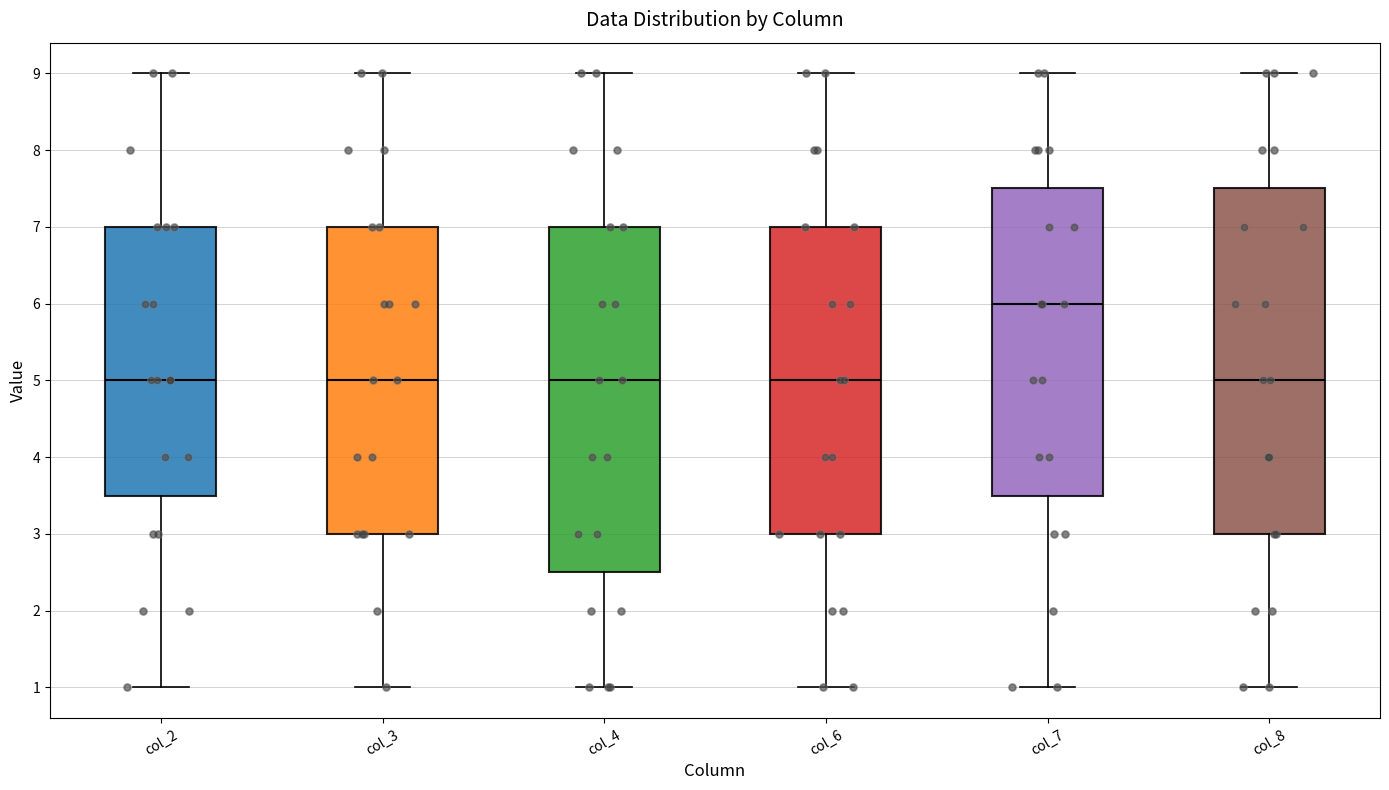

Reading left to right, transcribe this box plot: for each box, give where its median line is, the range the box spans, and where its two whiskers end, as read against the y-axis. The values are not printed on the chart, so give them approximately, as read against the axis.

col_2: median 5.0, box 3.5 to 7.0, whiskers 1.0 to 9.0
col_3: median 5.0, box 3.0 to 7.0, whiskers 1.0 to 9.0
col_4: median 5.0, box 2.5 to 7.0, whiskers 1.0 to 9.0
col_6: median 5.0, box 3.0 to 7.0, whiskers 1.0 to 9.0
col_7: median 6.0, box 3.5 to 7.5, whiskers 1.0 to 9.0
col_8: median 5.0, box 3.0 to 7.5, whiskers 1.0 to 9.0